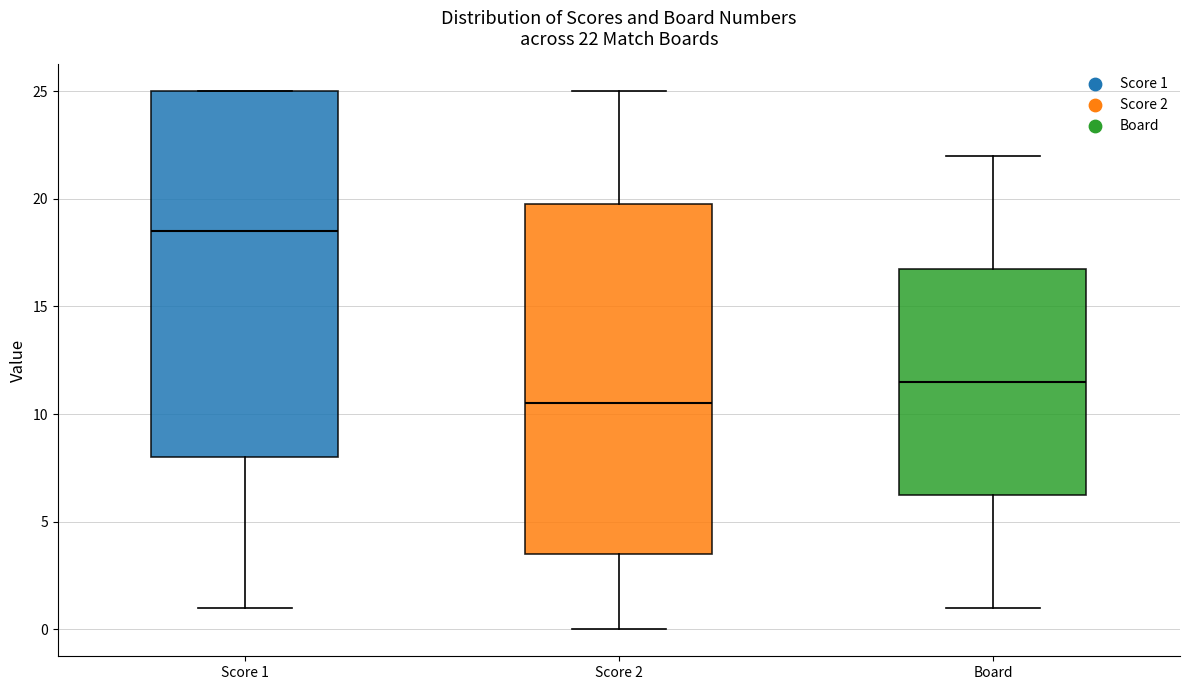

Which box has the lowest median line?

Score 2